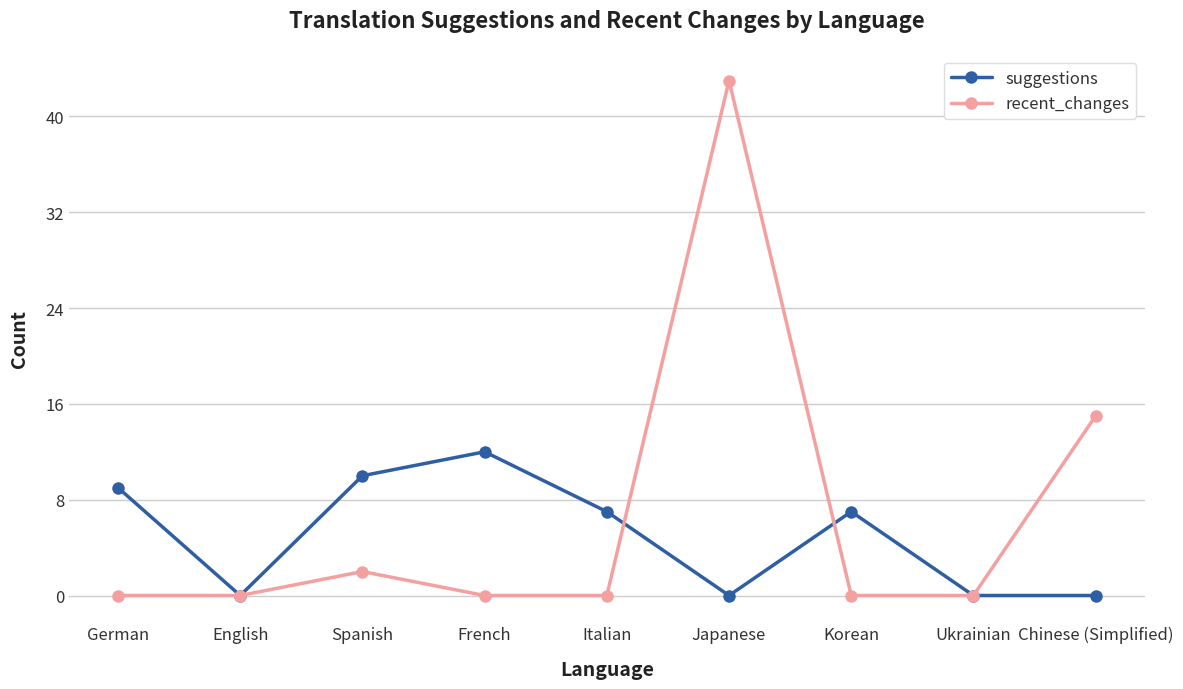

How many interior local peaks does the recent_changes series have?

2